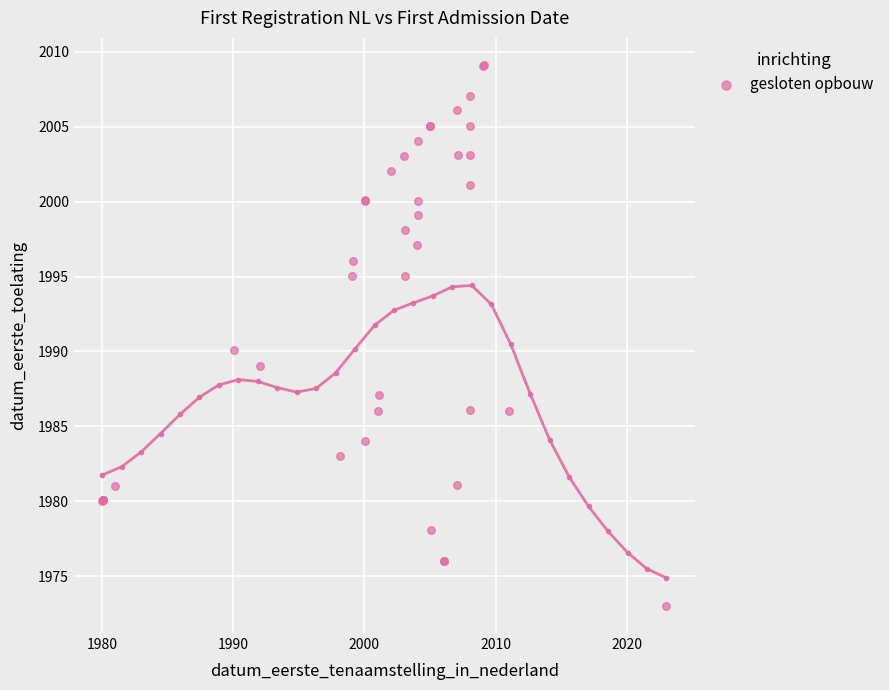

What Y value in the scatter plot is closest to 1991?

1990.1